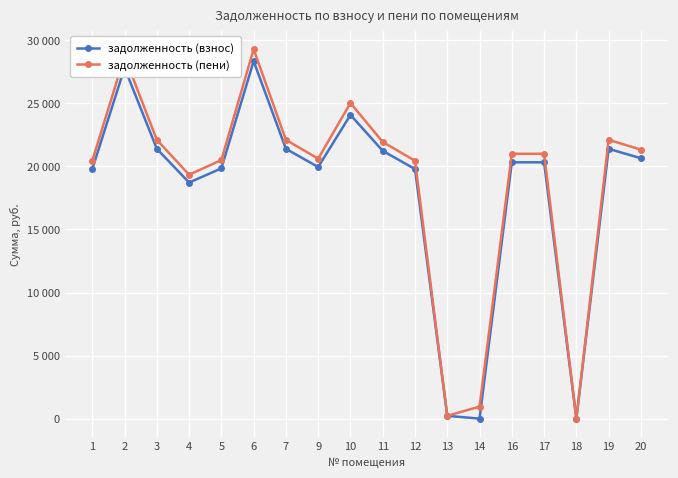

What are all the series names shown in the legend?

задолженность (взнос), задолженность (пени)